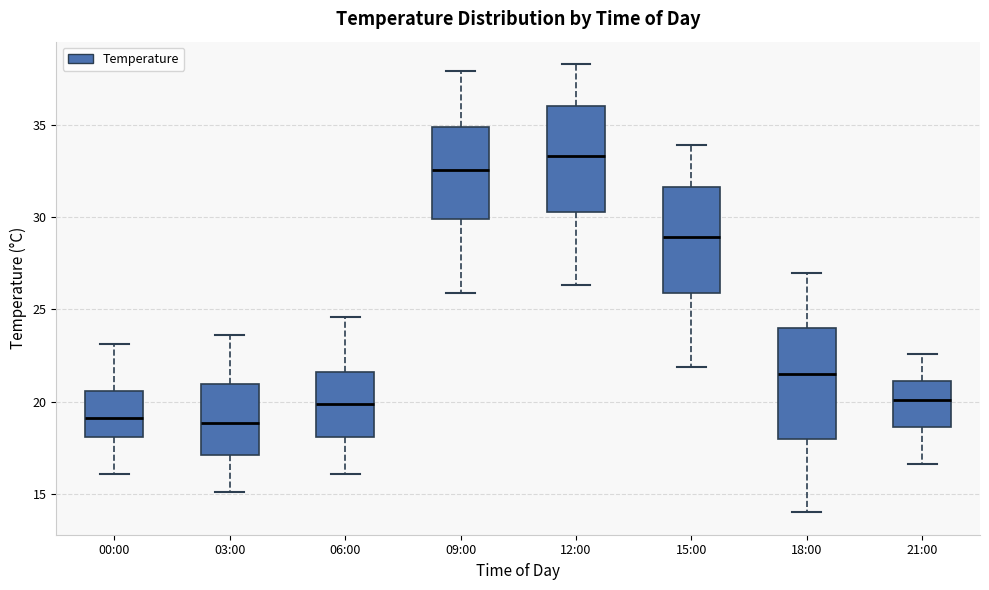

Which box's median line is the highest?

12:00